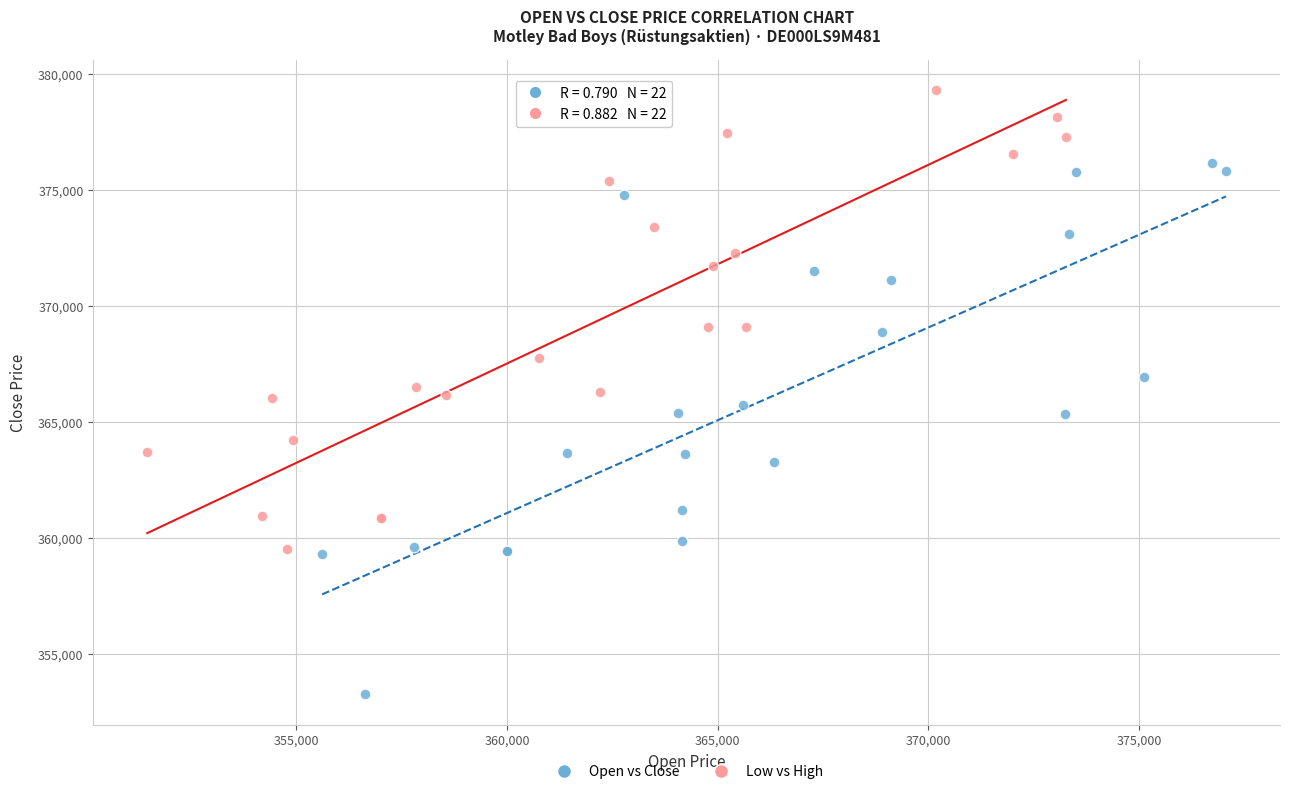

Which series contains the lowest Y value?

Open vs Close